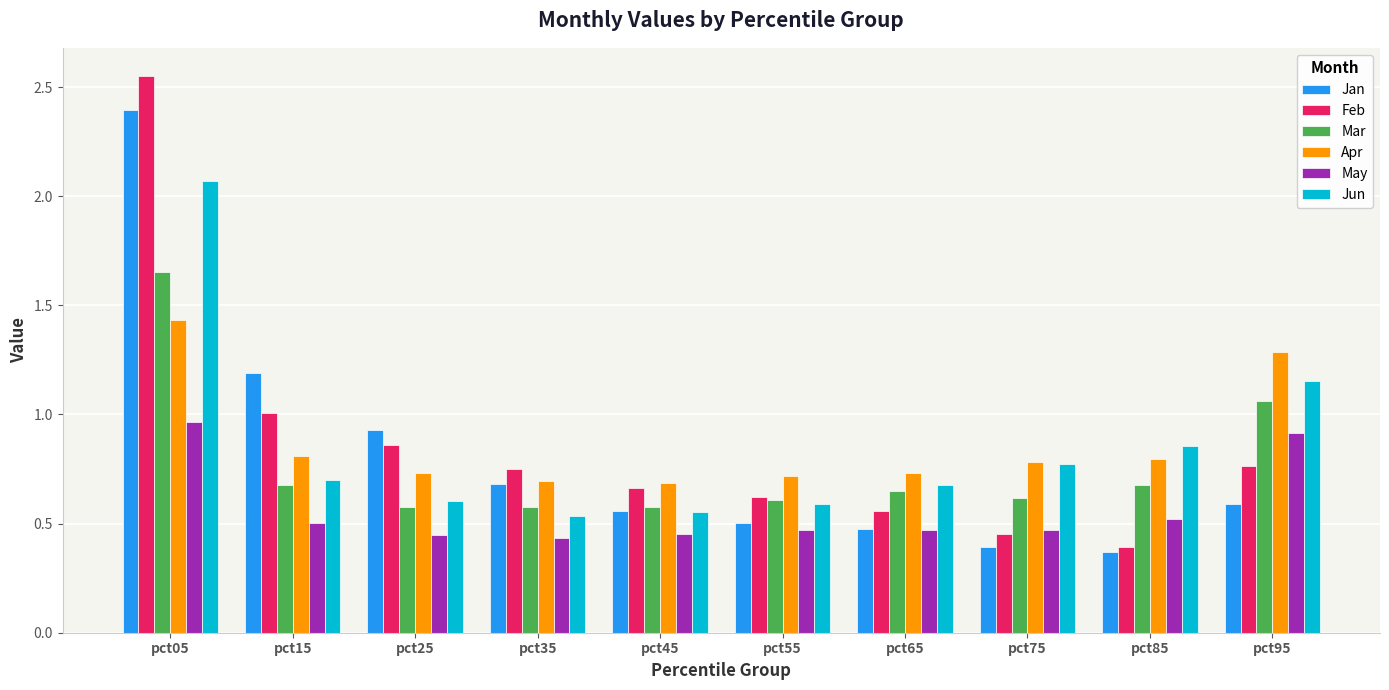

At which label is Jan closest to 1?

pct25